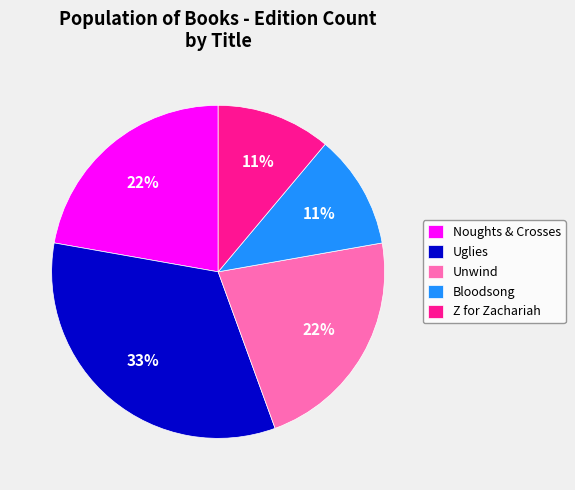

Is it true that Z for Zachariah is 1% of the pie?

False